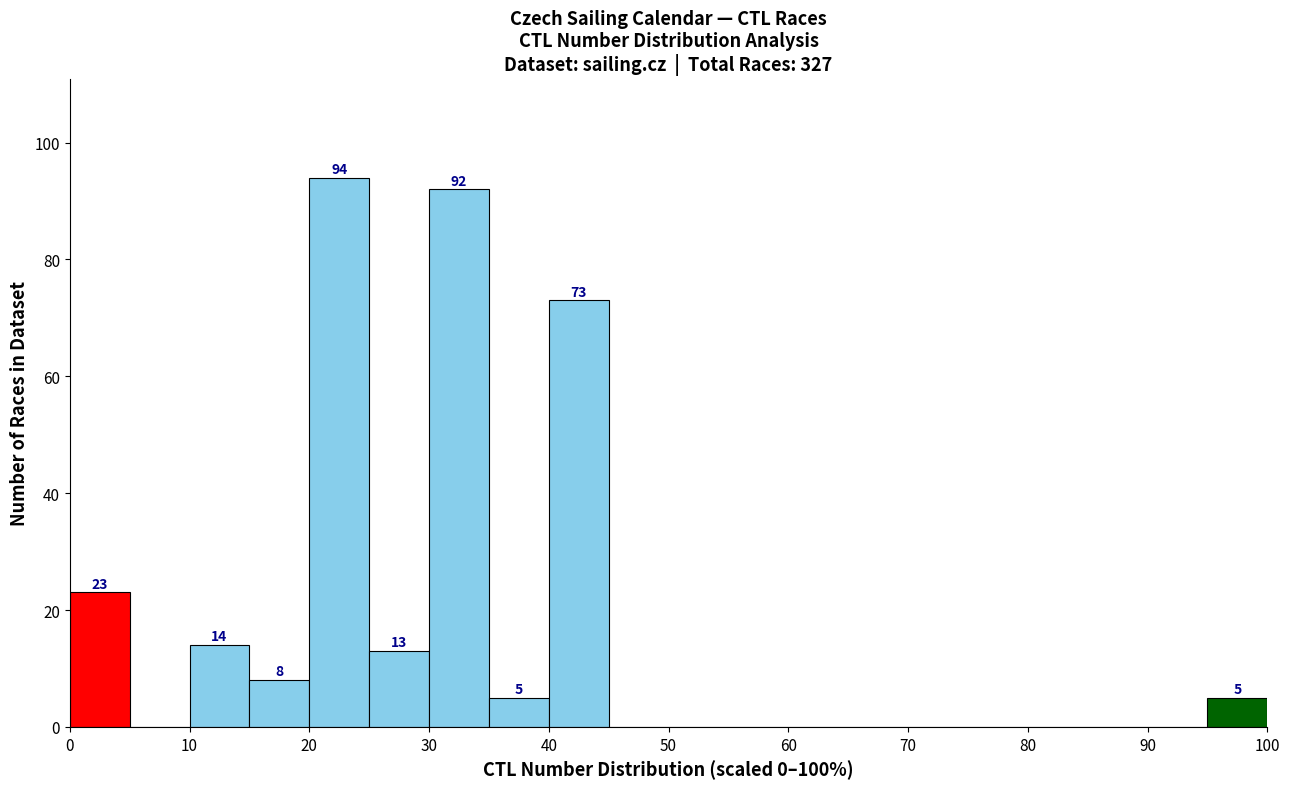

Which range on the x-axis has the tallest bar?

20 to 25